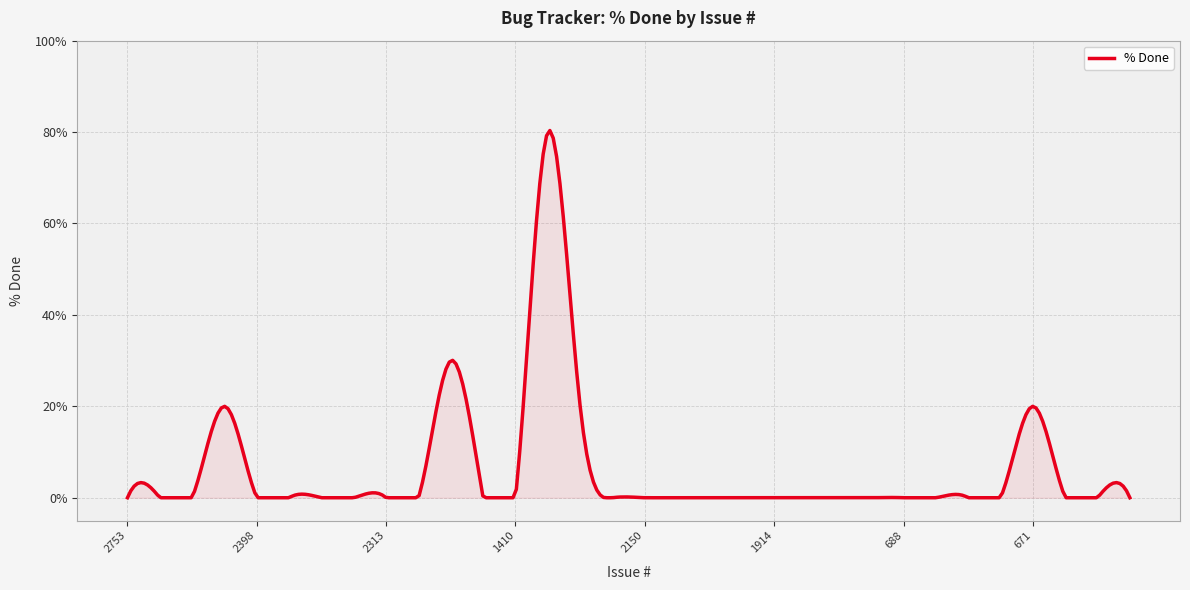

How many lines are shown in the chart?

1